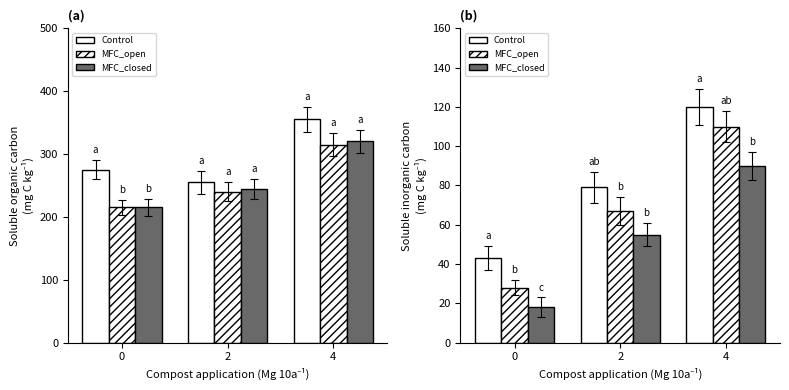

What is the difference between the MFC_closed values at 2 and 0?

37